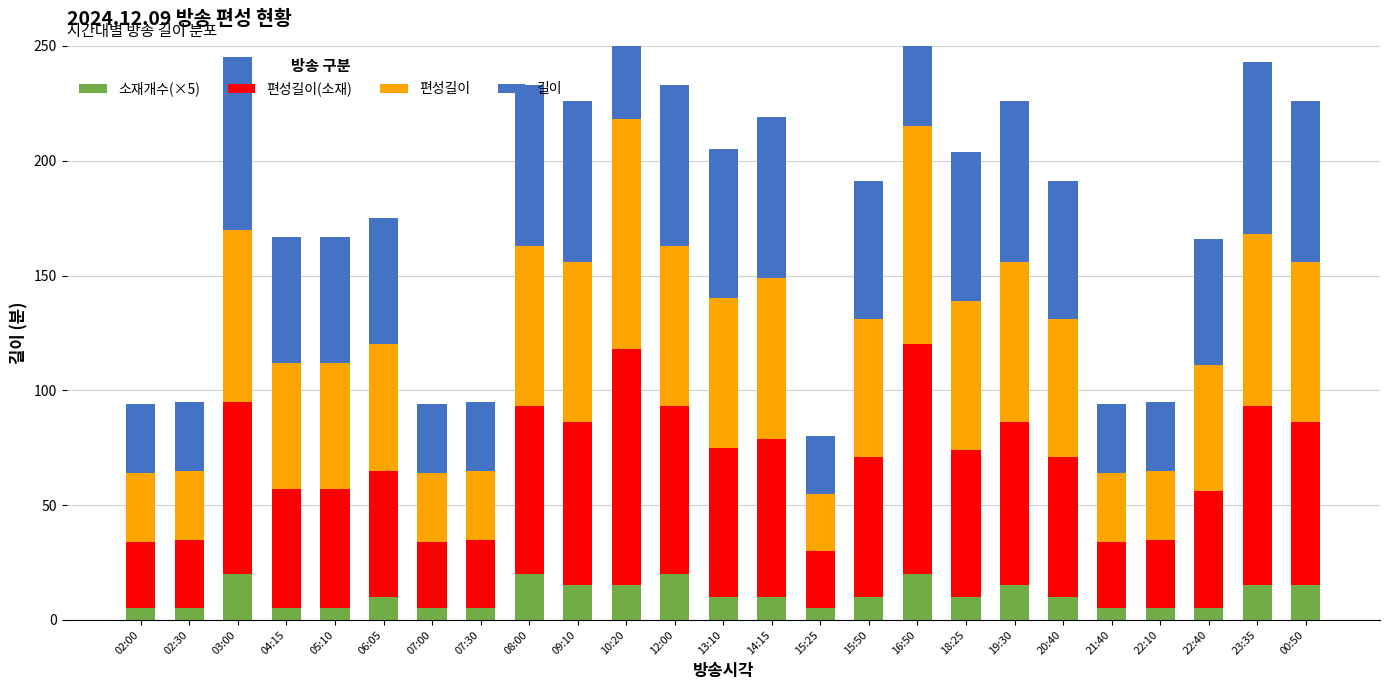

What is the greatest value displayed?

103